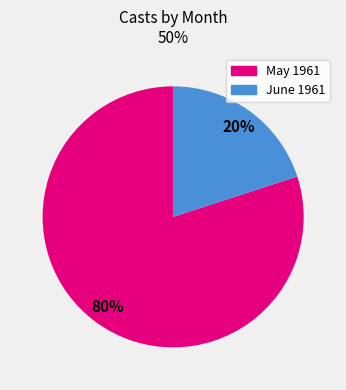

To the nearest percent, what is the average slice percentage?

50%